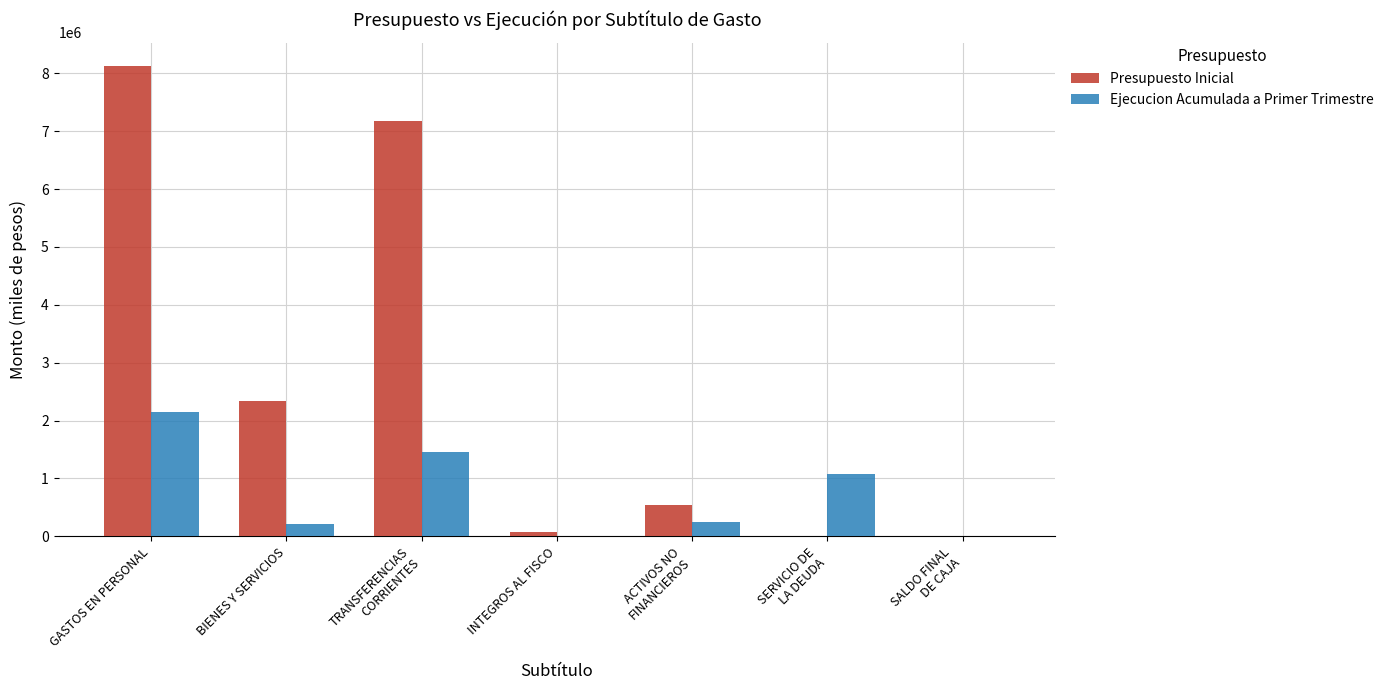

Reading left to right, list all the values displayed in this chart.

Presupuesto Inicial: 8125558	2345561	7184212	76464	533351	10	10
Ejecucion Acumulada a Primer Trimestre: 2139736	213804	1453374	0	248286	1077634	0